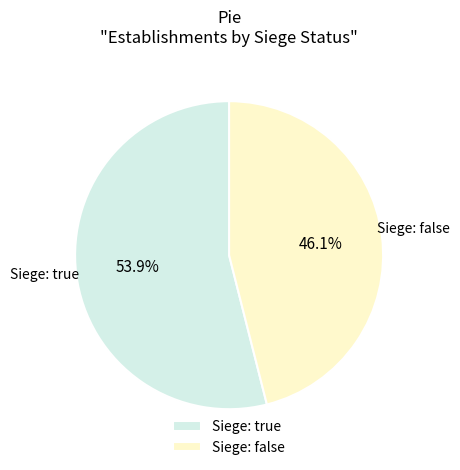

Which category has the smallest portion of the pie?

Siege: false